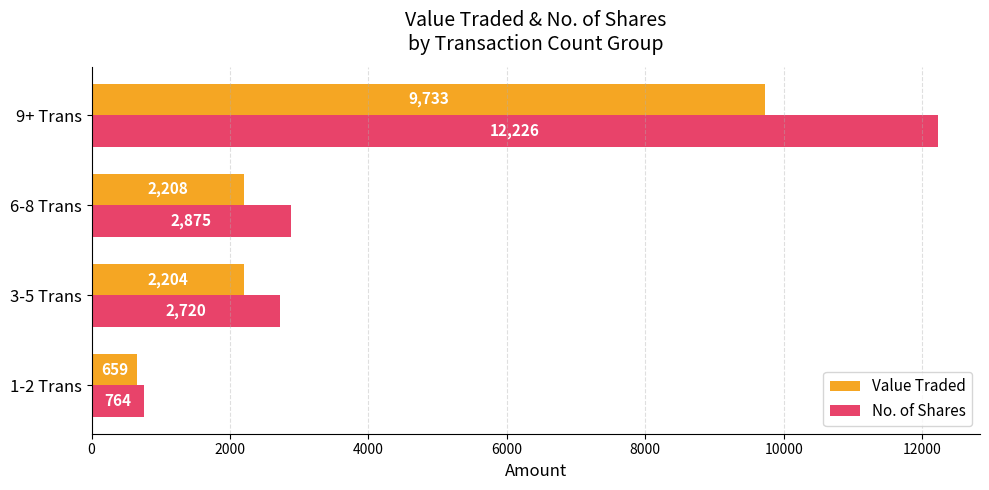

How many categories are shown in the chart?

4